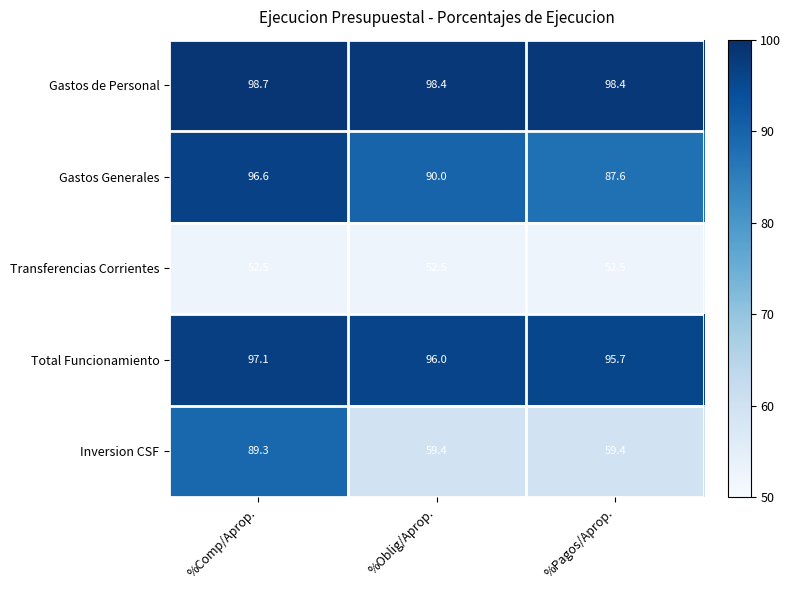

What is the greatest value displayed?

98.7